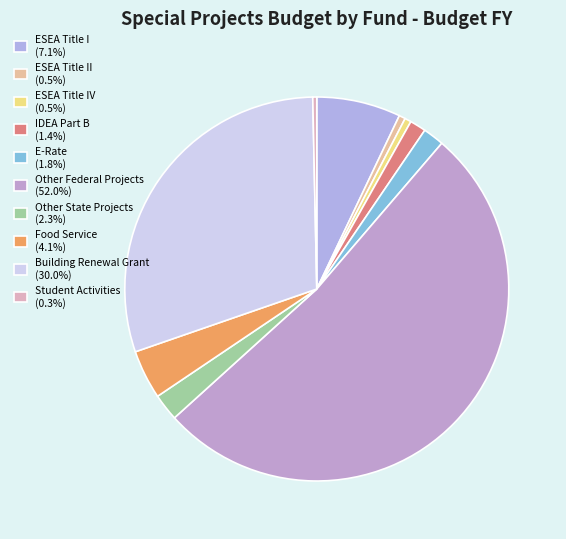

Which category accounts for the majority?

Other Federal Projects